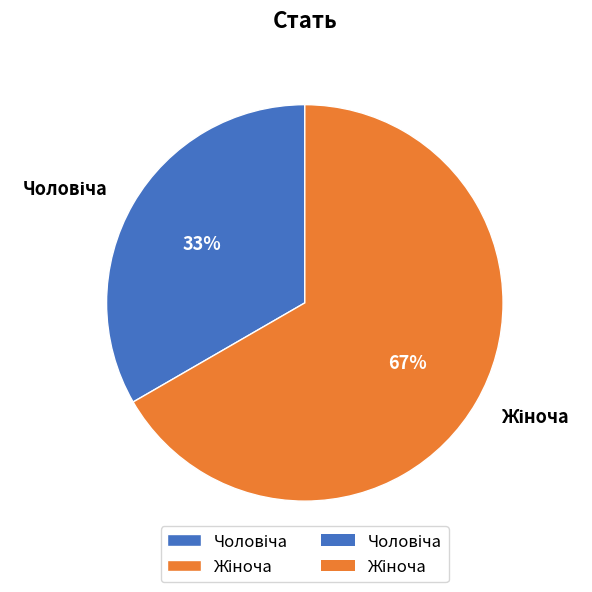

To the nearest percent, what is the average slice percentage?

50%